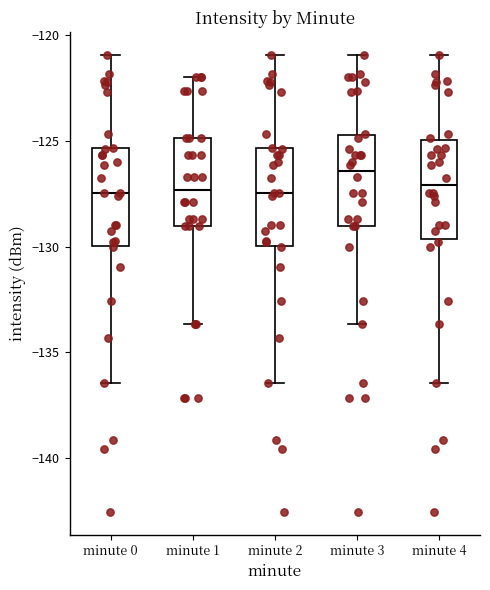

Reading left to right, read every box against the y-axis: the position of its median line, the range the box covers, and the ends of its whiskers. The values are not printed on the chart, so give them approximately, as read against the axis.

minute 0: median -127.5, box -130.0 to -125.5, whiskers -136.5 to -121.0
minute 1: median -127.5, box -129.0 to -125.0, whiskers -133.5 to -122.0
minute 2: median -127.5, box -130.0 to -125.5, whiskers -136.5 to -121.0
minute 3: median -126.5, box -129.0 to -124.5, whiskers -133.5 to -121.0
minute 4: median -127.0, box -129.5 to -125.0, whiskers -136.5 to -121.0